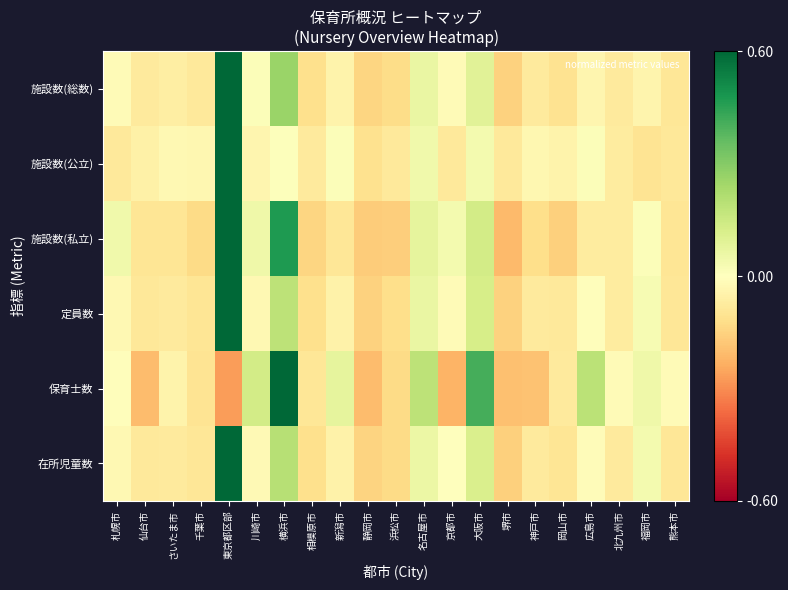

Rank the series at 広島市 from highest to lowest value.

保育士数, 施設数(公立), 定員数, 在所児童数, 施設数(総数), 施設数(私立)